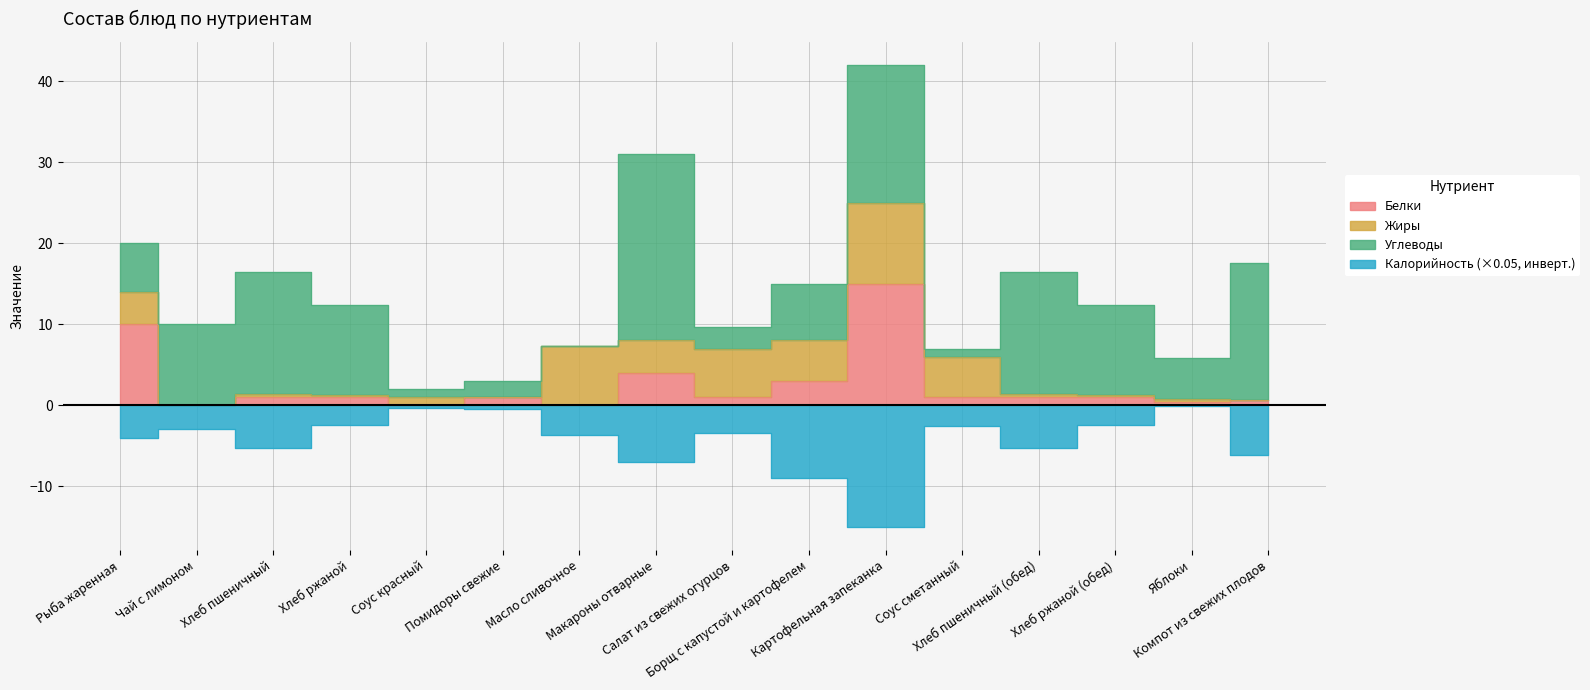

What is the highest value of the Белки series?

15.0